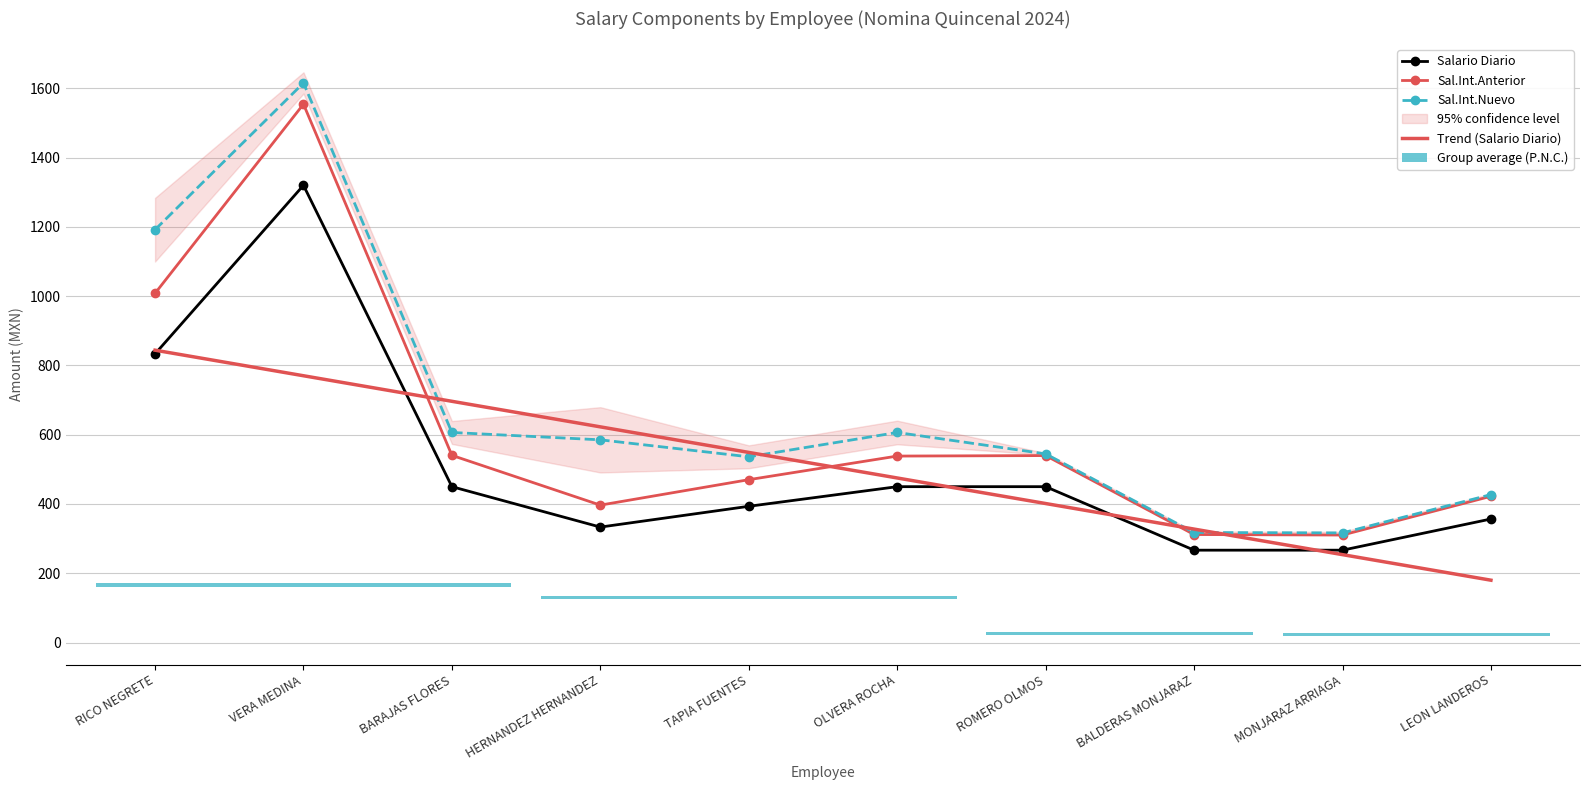

Reading left to right, extract all data points from this chart.

Salario Diario: RICO NEGRETE=833.3	VERA MEDINA=1320.0	BARAJAS FLORES=450.0	HERNANDEZ HERNANDEZ=333.3	TAPIA FUENTES=393.3	OLVERA ROCHA=450.0	ROMERO OLMOS=450.0	BALDERAS MONJARAZ=266.7	MONJARAZ ARRIAGA=266.7	LEON LANDEROS=356.7
Sal.Int.Anterior: RICO NEGRETE=1008.1	VERA MEDINA=1554.3	BARAJAS FLORES=540.4	HERNANDEZ HERNANDEZ=396.7	TAPIA FUENTES=470.2	OLVERA ROCHA=538.3	ROMERO OLMOS=539.8	BALDERAS MONJARAZ=311.8	MONJARAZ ARRIAGA=310.4	LEON LANDEROS=422.3
Sal.Int.Nuevo: RICO NEGRETE=1191.8	VERA MEDINA=1615.5	BARAJAS FLORES=606.5	HERNANDEZ HERNANDEZ=585.2	TAPIA FUENTES=536.2	OLVERA ROCHA=606.5	ROMERO OLMOS=544.6	BALDERAS MONJARAZ=317.6	MONJARAZ ARRIAGA=316.5	LEON LANDEROS=427.1
Trend (Salario Diario): RICO NEGRETE=844.0	VERA MEDINA=770.2	BARAJAS FLORES=696.4	HERNANDEZ HERNANDEZ=622.7	TAPIA FUENTES=548.9	OLVERA ROCHA=475.1	ROMERO OLMOS=401.3	BALDERAS MONJARAZ=327.6	MONJARAZ ARRIAGA=253.8	LEON LANDEROS=180.0